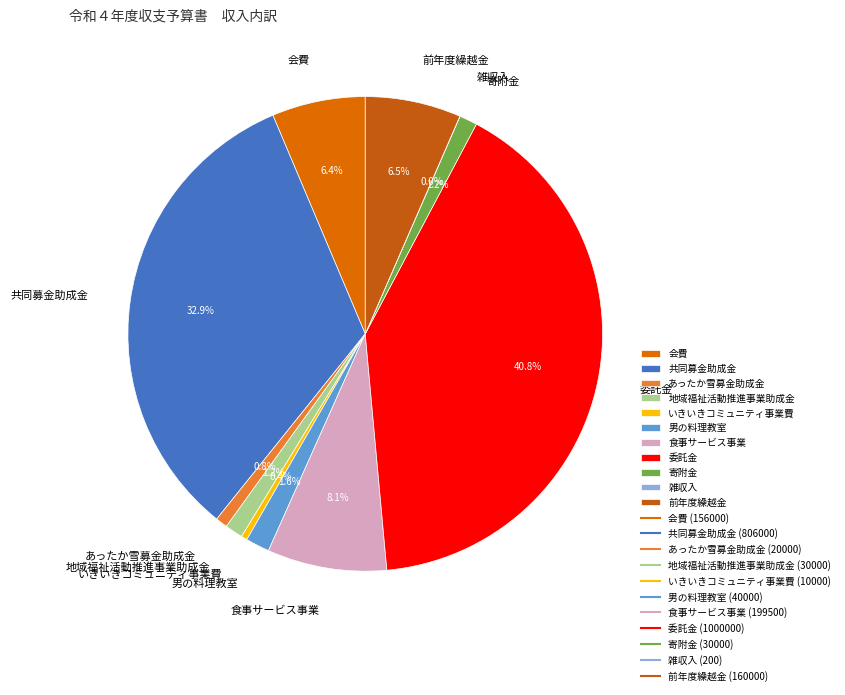

To the nearest percent, what portion does 男の料理教室 represent?

2%